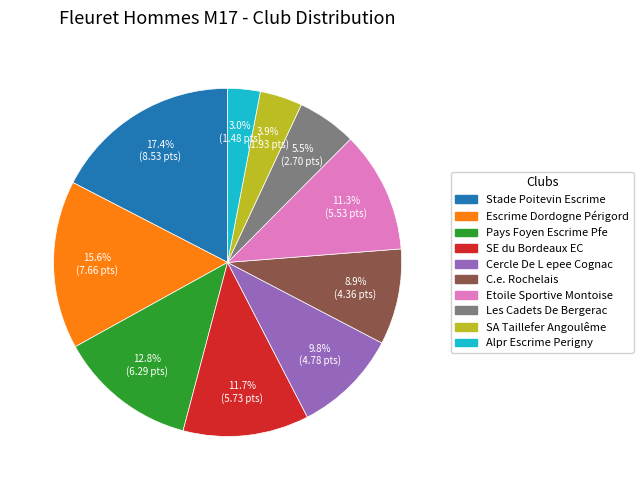

Is it true that Pays Foyen Escrime Pfe is 13% of the pie?

True